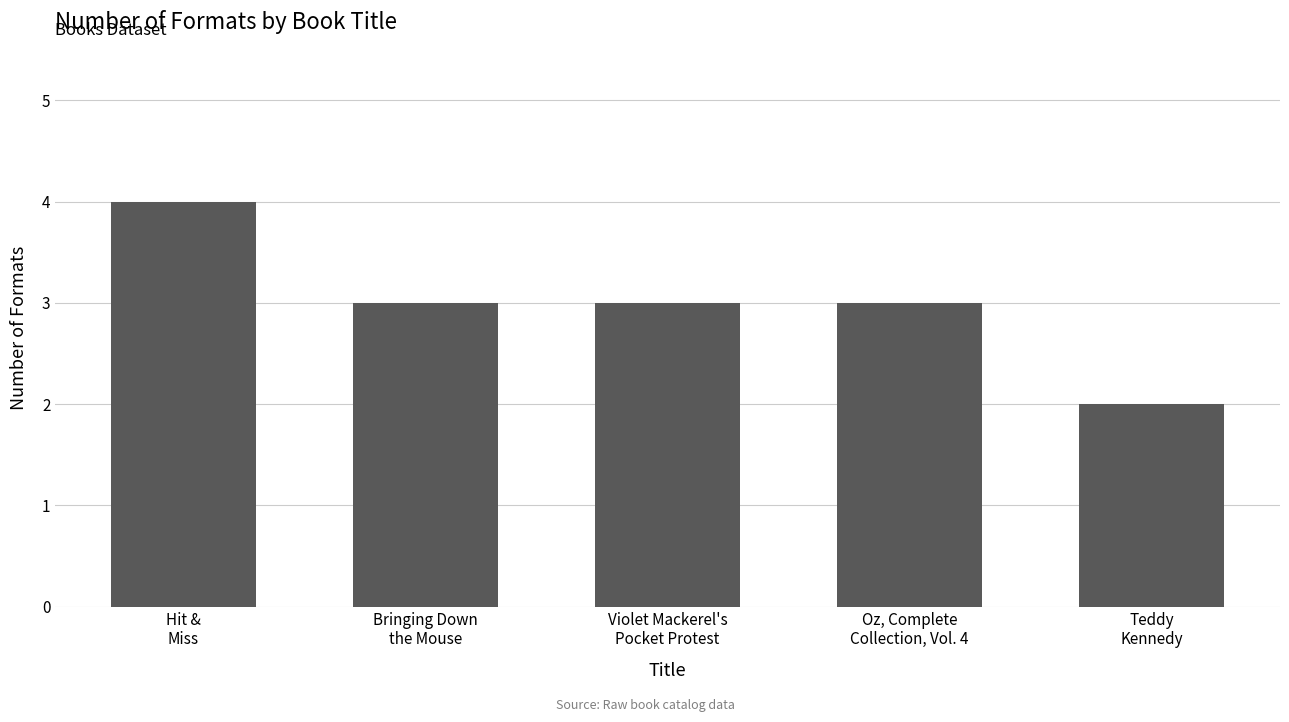

What is the average value?

3